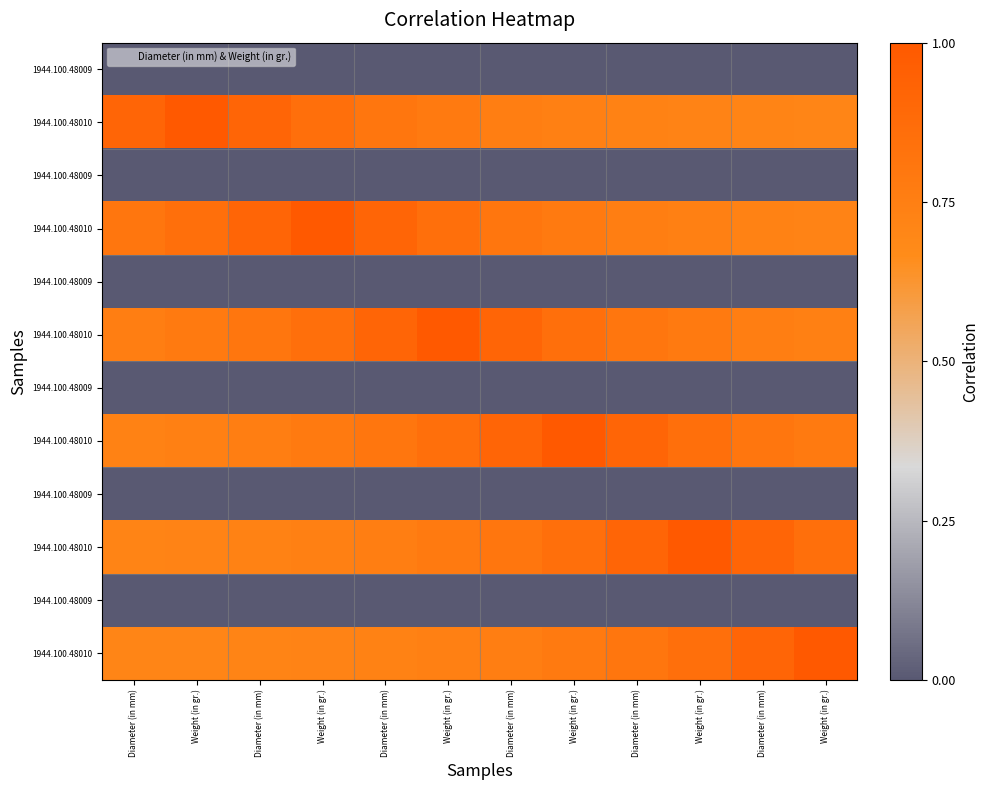

How many distinct data groups are displayed?

12